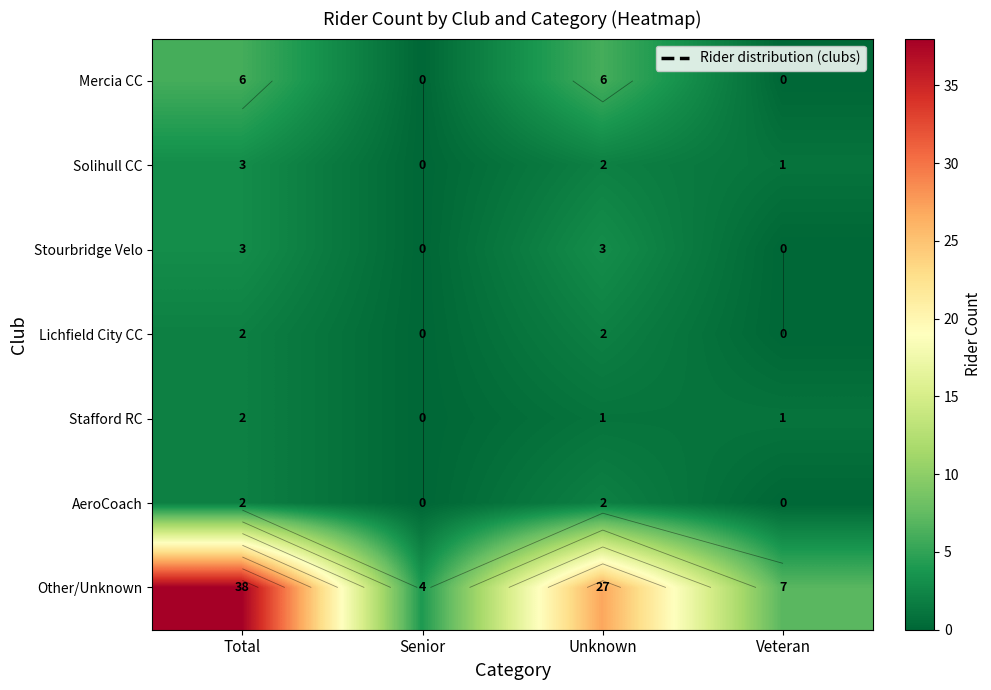

How many categories are shown in the chart?

4